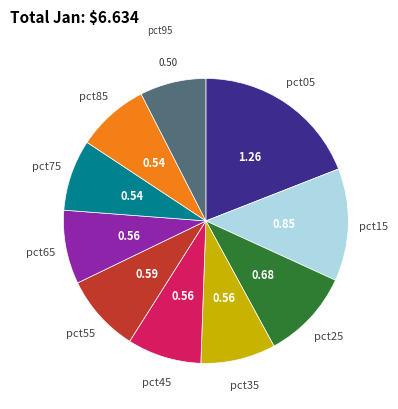

Does any single category account for the majority?

No